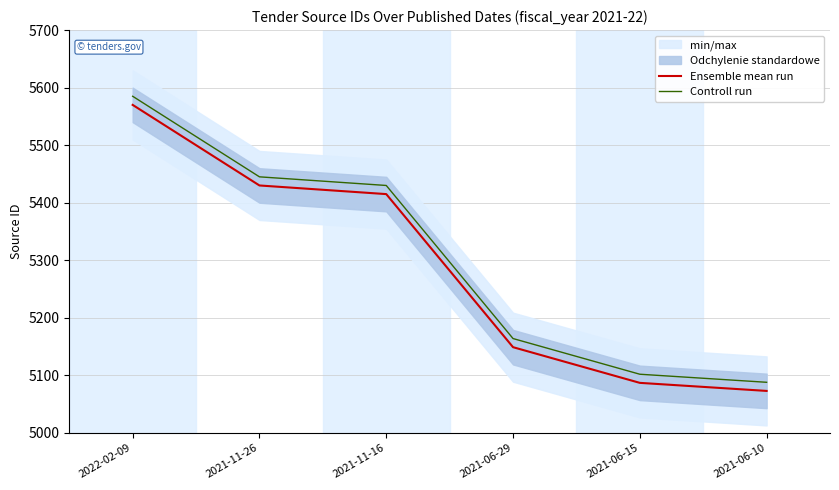

What is the difference between the maximum and second lowest values in the Controll run series?

483